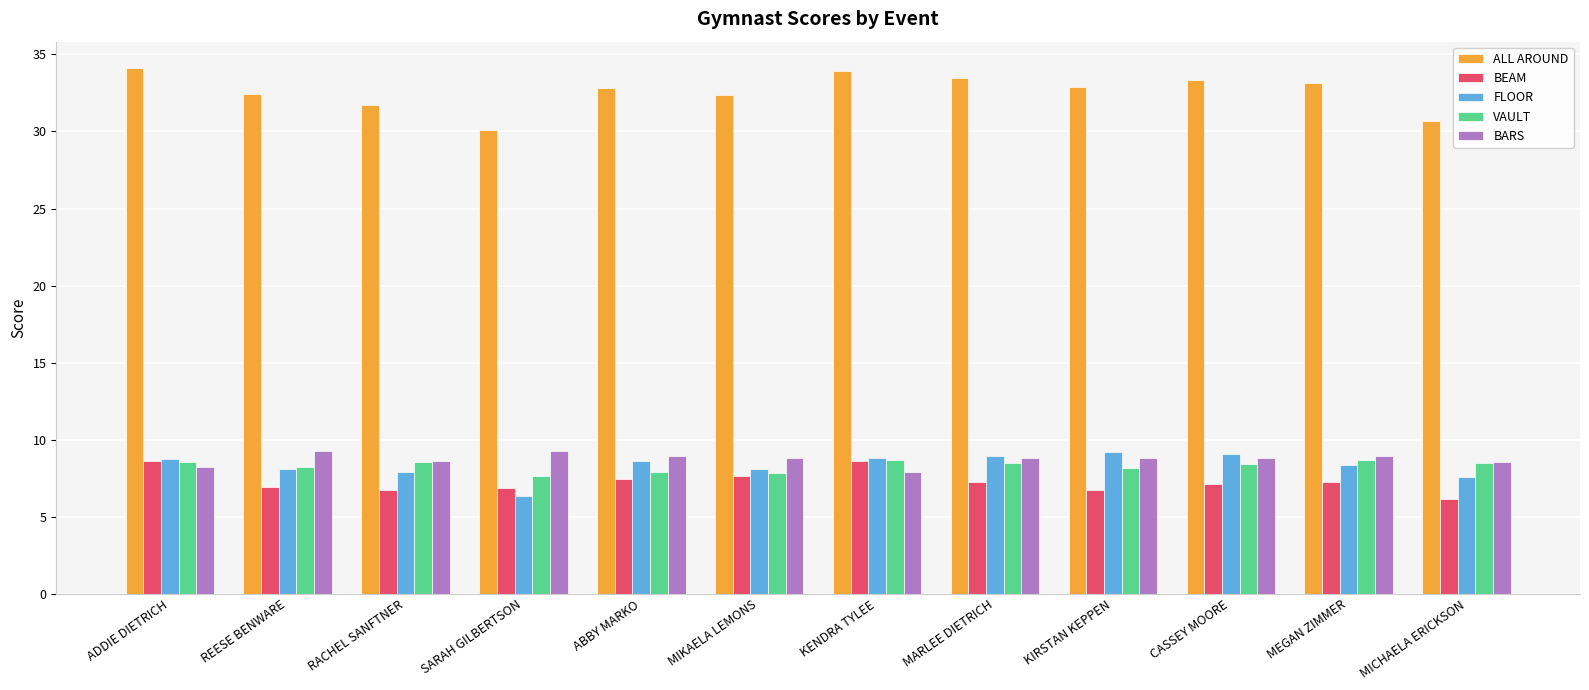

Read the VAULT value at ABBY MARKO.

7.9